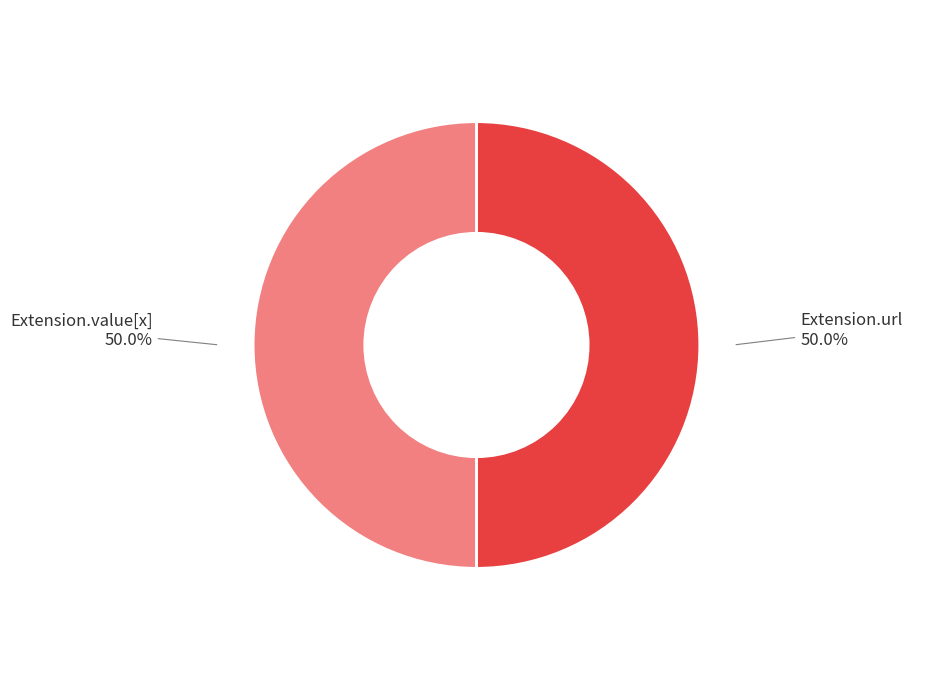

Count the number of slices in the pie.

2